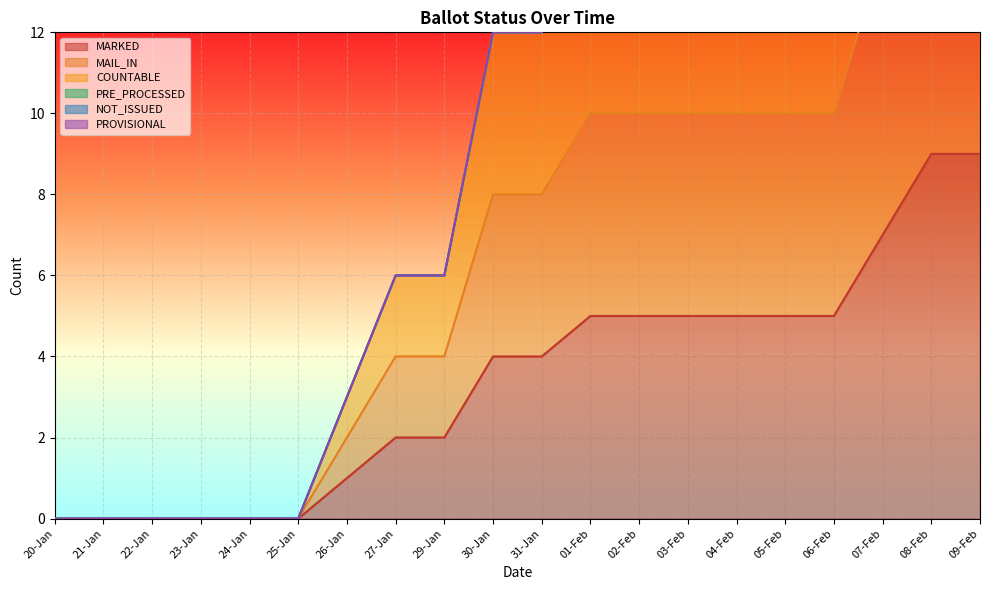

What is the maximum value for MARKED?

9